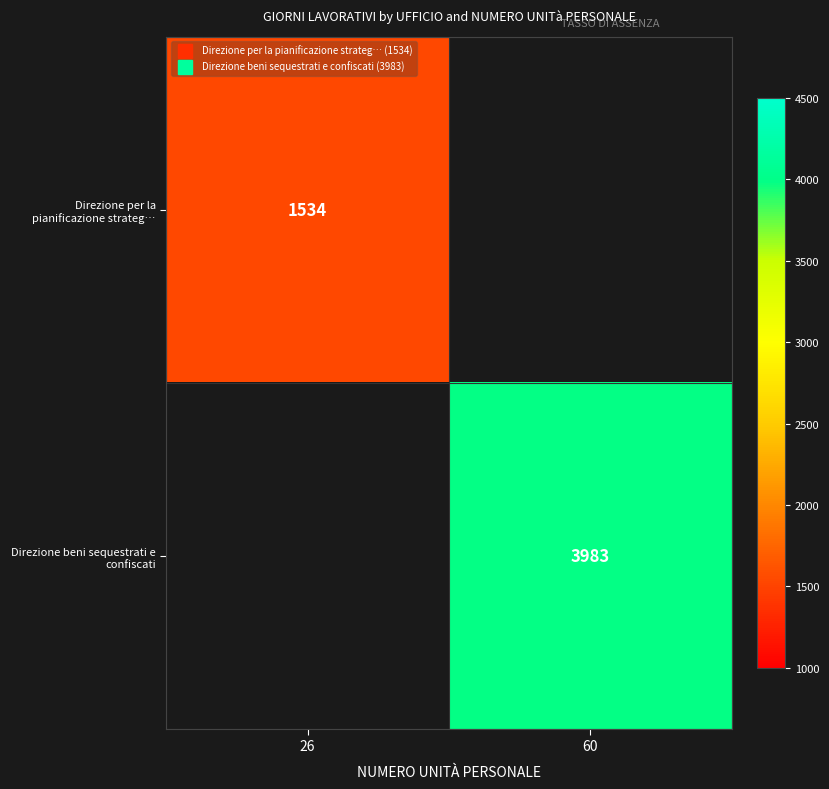

At 60, list the series in order from smallest to largest.

Direzione per la pianificazione strateg…, Direzione beni sequestrati e confiscati